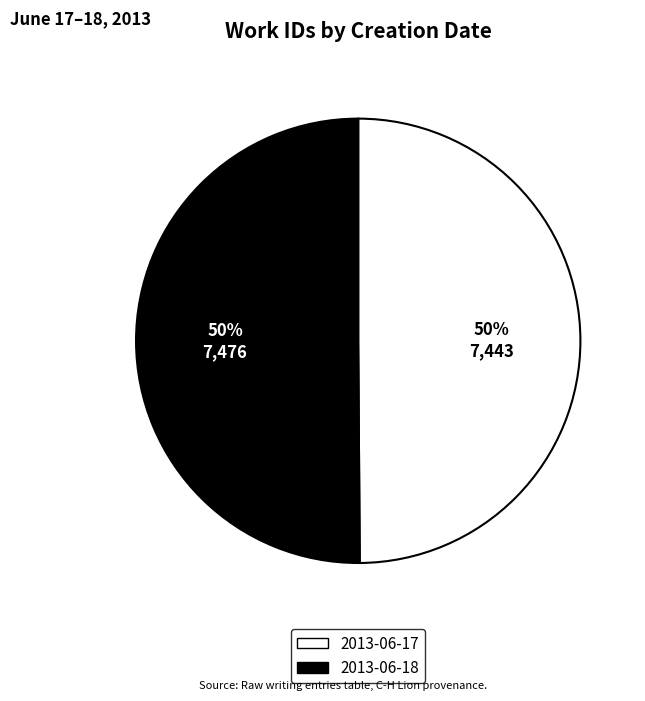

How many segments does this pie chart have?

2